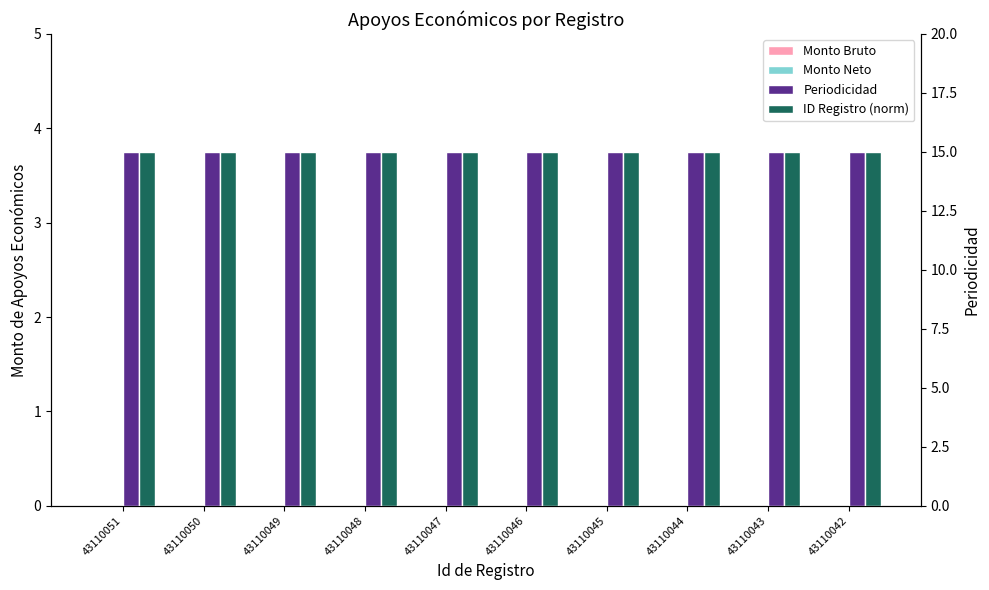

Between 43110050 and 43110047, which is larger?

43110050